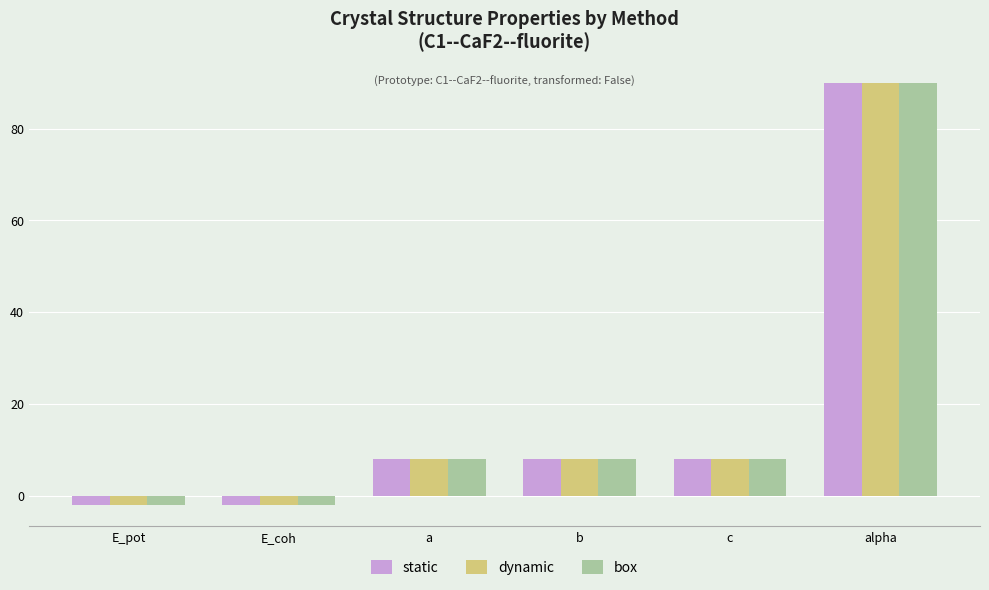

What are all the series names shown in the legend?

static, dynamic, box